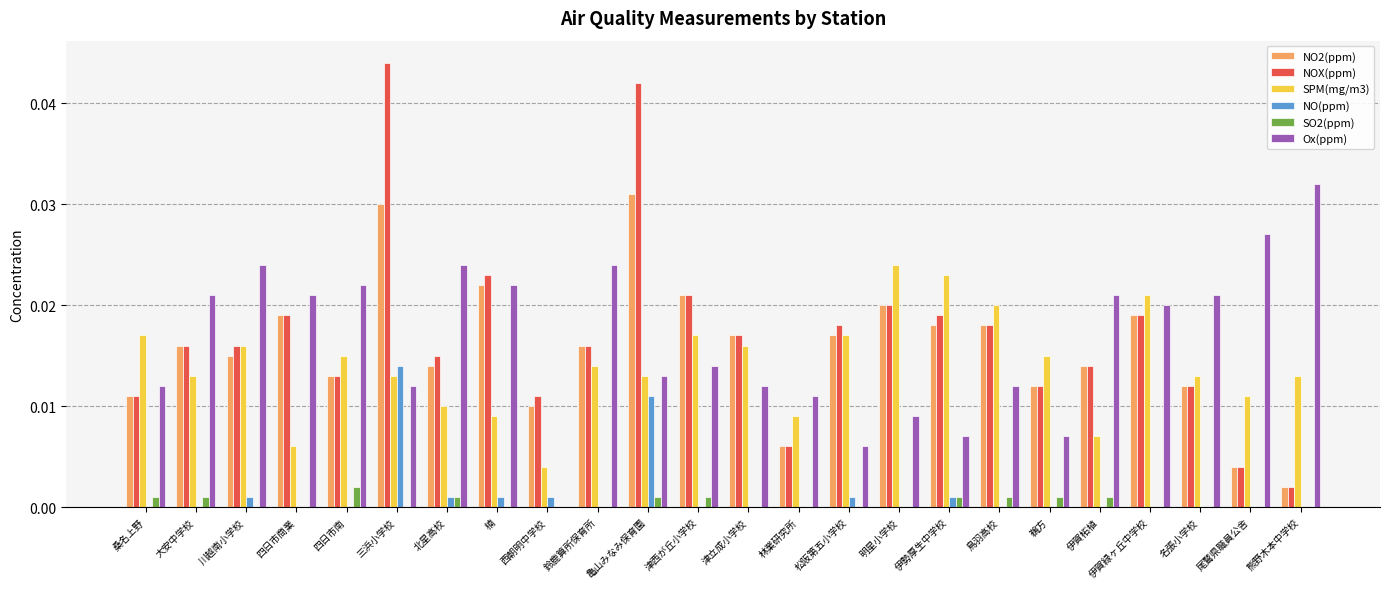

Which series changed the most between 鈴鹿算所保育所 and 林業研究所?

Ox(ppm)